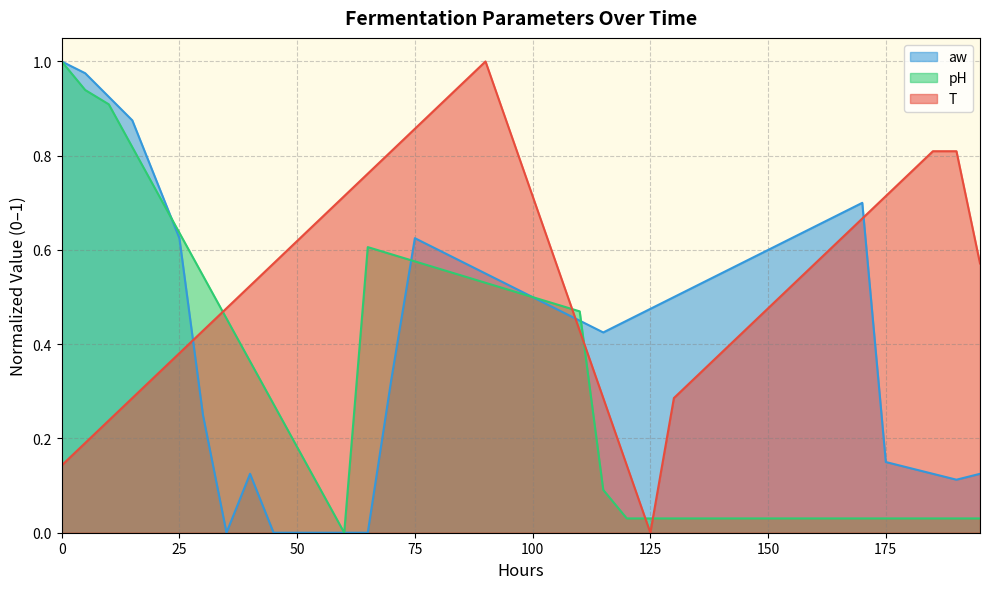

How many lines are shown in the chart?

3